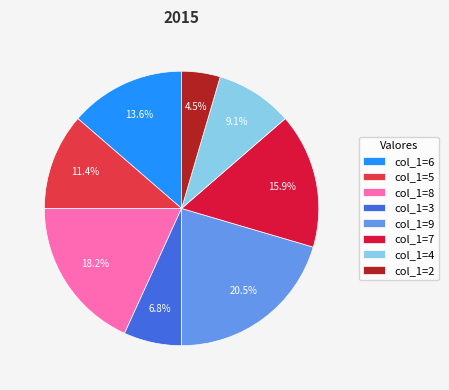

Rank the categories by value from lowest to highest.

col_1=2, col_1=3, col_1=4, col_1=5, col_1=6, col_1=7, col_1=8, col_1=9